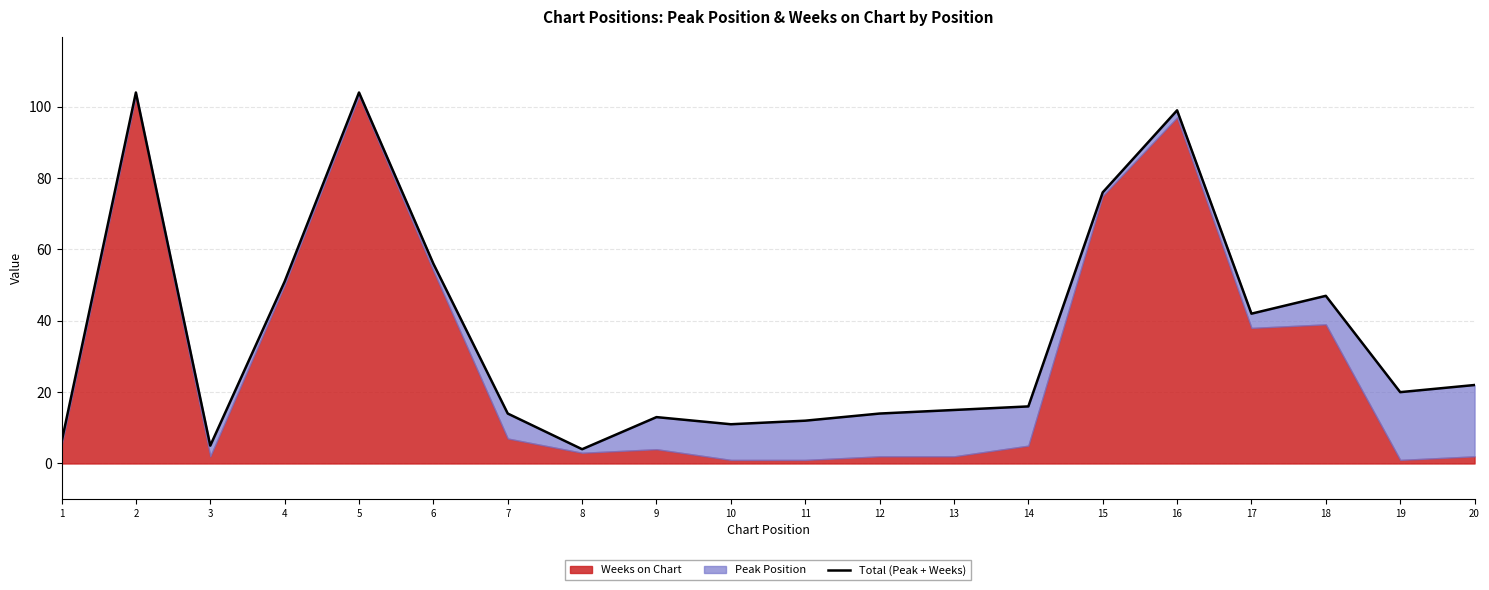

How many lines are shown in the chart?

1